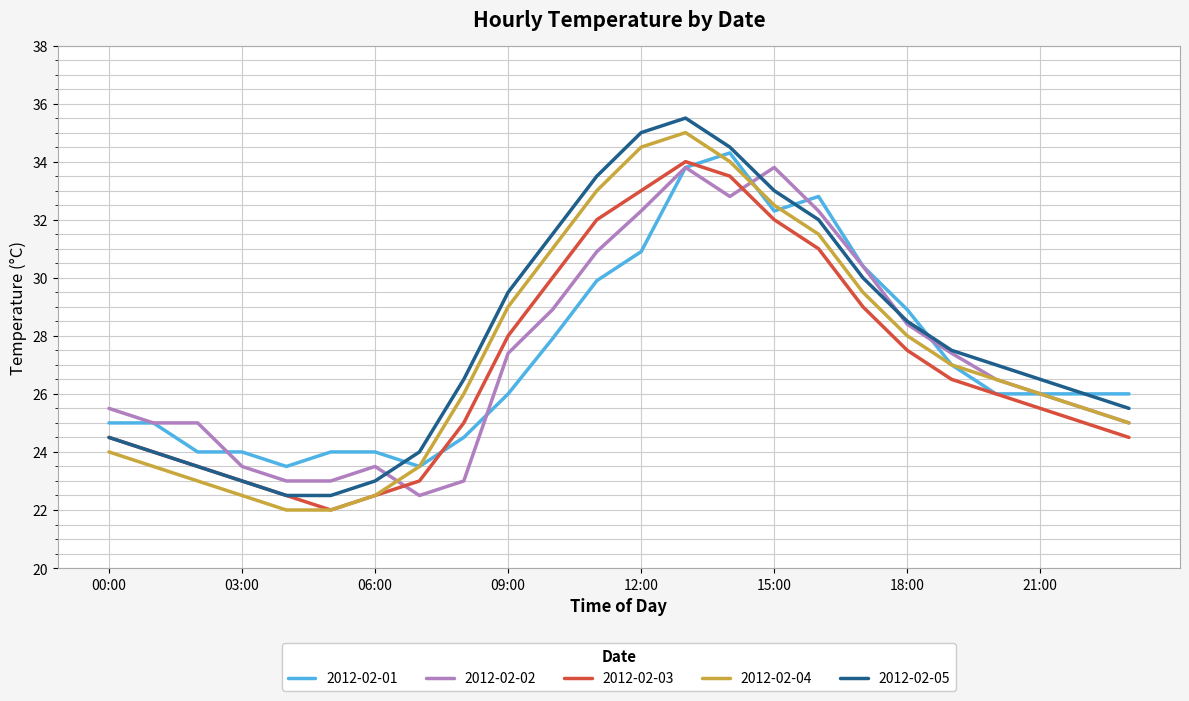

What is the highest value of the 2012-02-03 series?

34.0